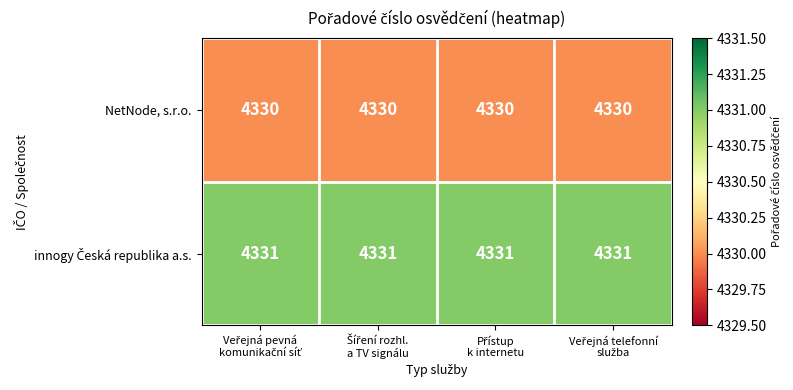

At how many categories does at least one series exceed 4330?

4